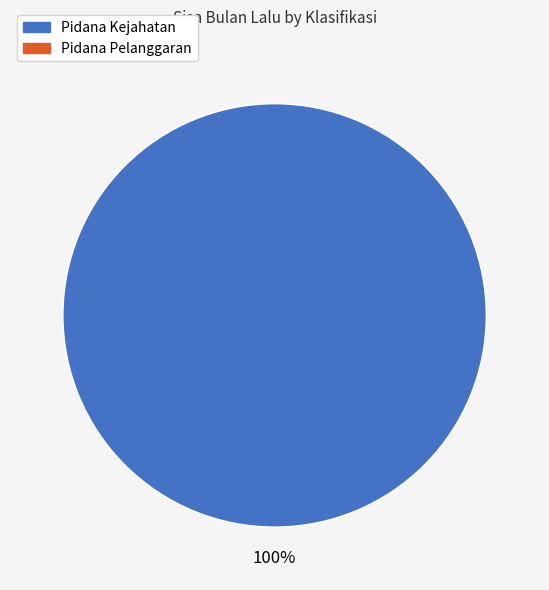

Does any single category account for the majority?

Yes